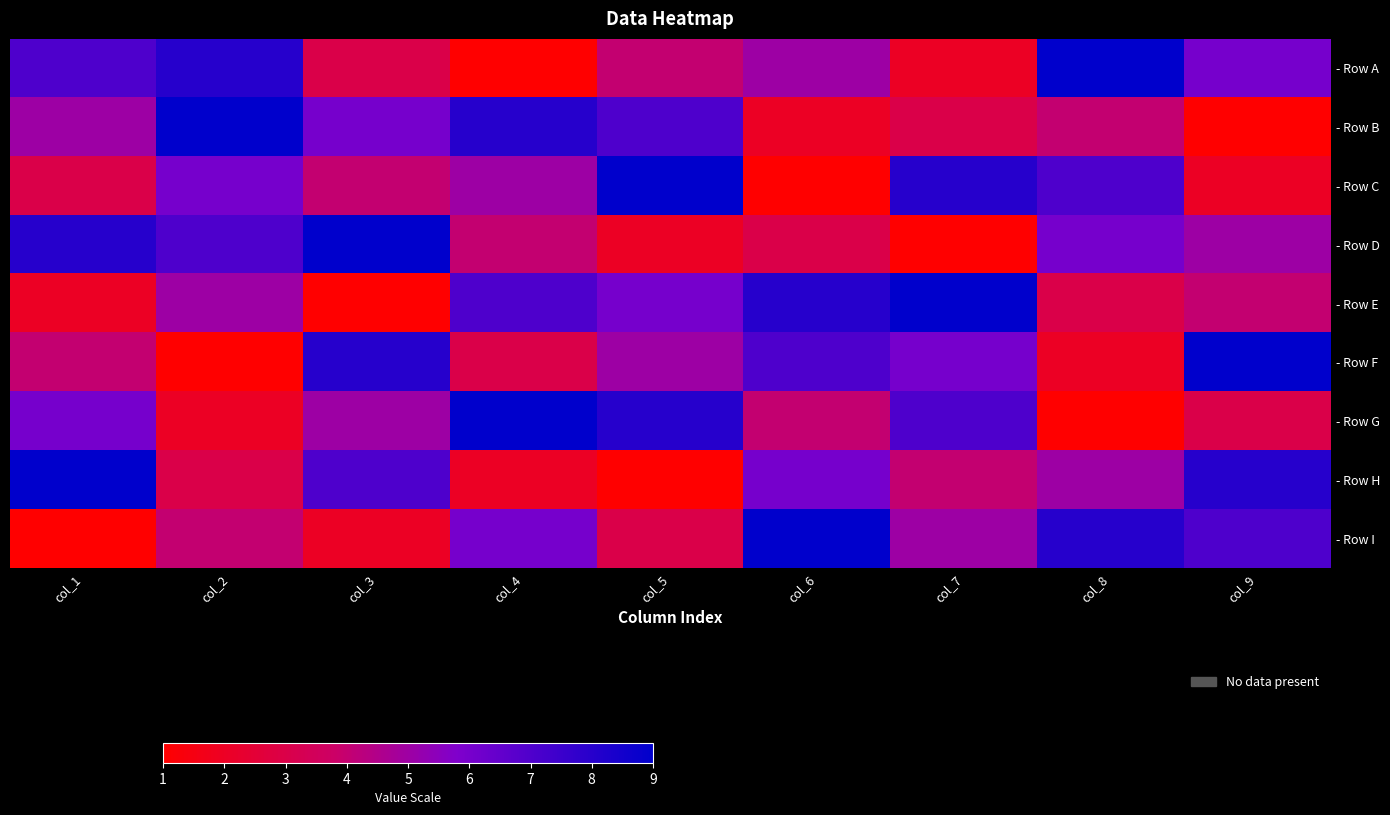

Rank the series at col_6 from lowest to highest value.

- Row C, - Row B, - Row D, - Row G, - Row A, - Row H, - Row F, - Row E, - Row I